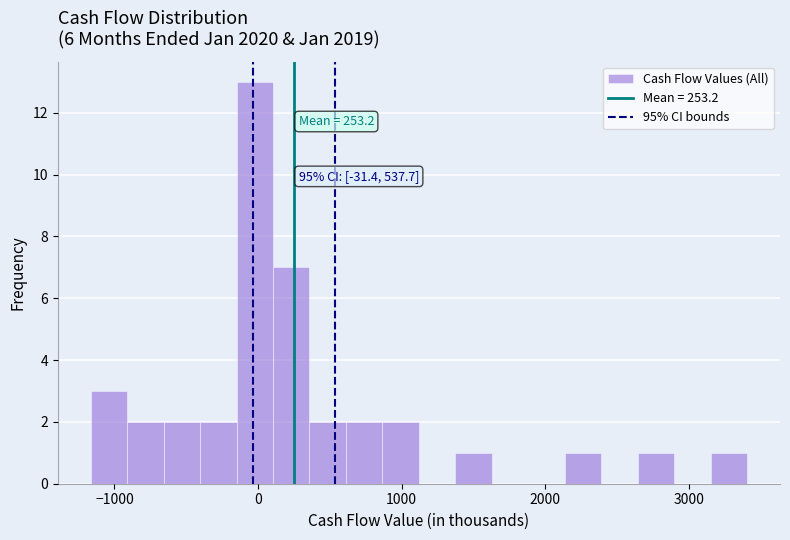

Read against the x-axis, roughly where is the centre of the tallest bar?

0